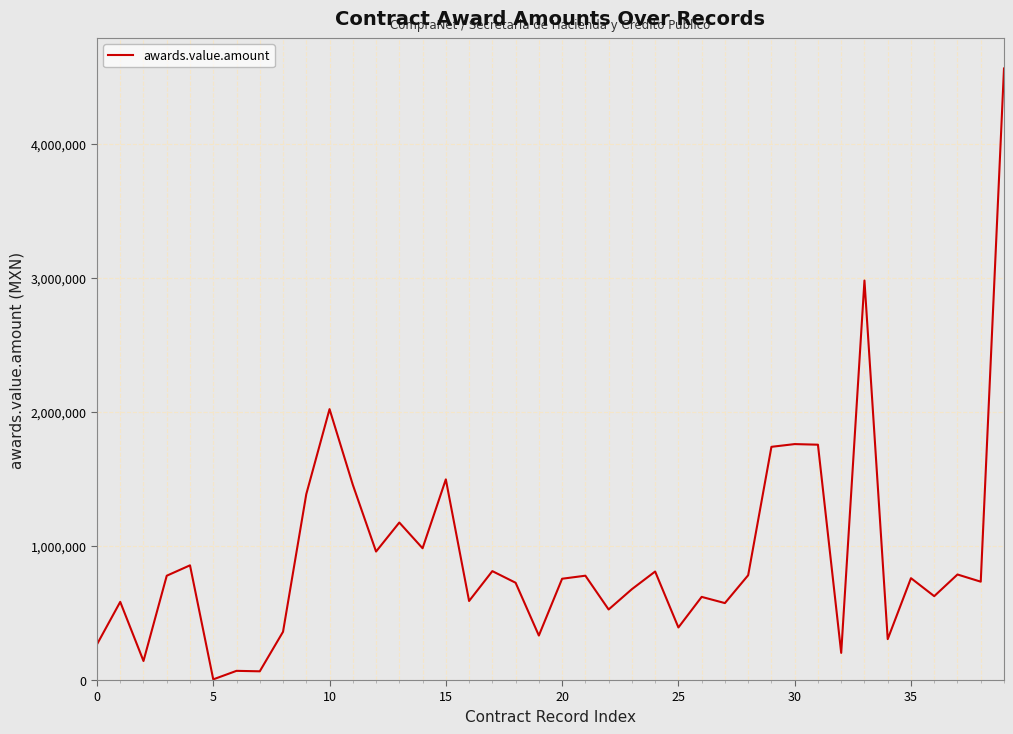

How many series are shown in this chart?

1